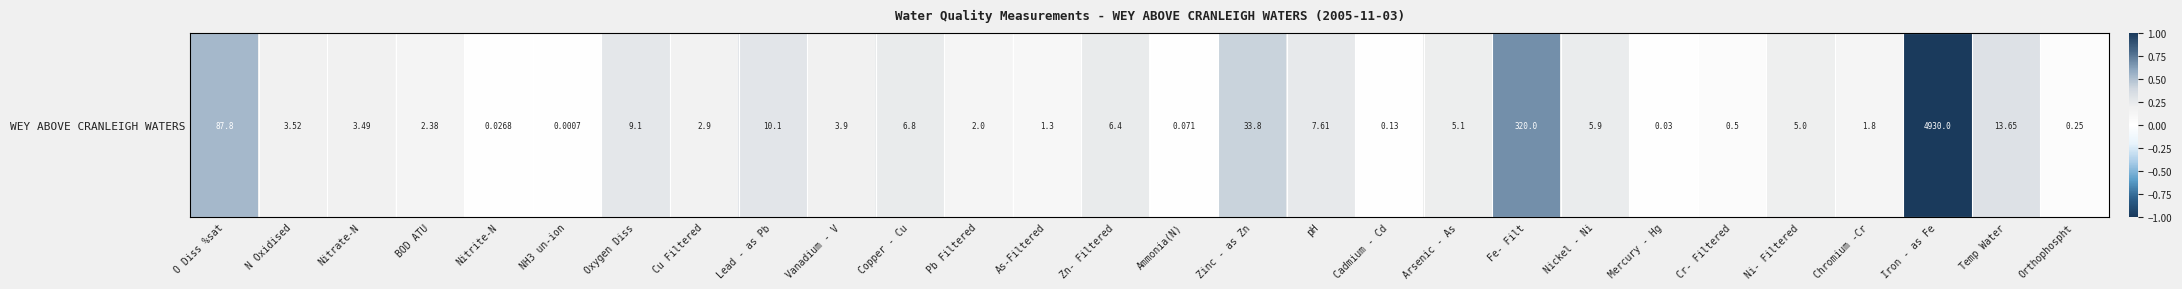

List the labels in order of value, smallest first.

NH3 un-ion, Nitrite-N, Mercury - Hg, Ammonia(N), Cadmium - Cd, Orthophospht, Cr- Filtered, As-Filtered, Chromium -Cr, Pb Filtered, BOD ATU, Cu Filtered, Nitrate-N, N Oxidised, Vanadium - V, Ni- Filtered, Arsenic - As, Nickel - Ni, Zn- Filtered, Copper - Cu, pH, Oxygen Diss, Lead - as Pb, Temp Water, Zinc - as Zn, O Diss %sat, Fe- Filt, Iron - as Fe